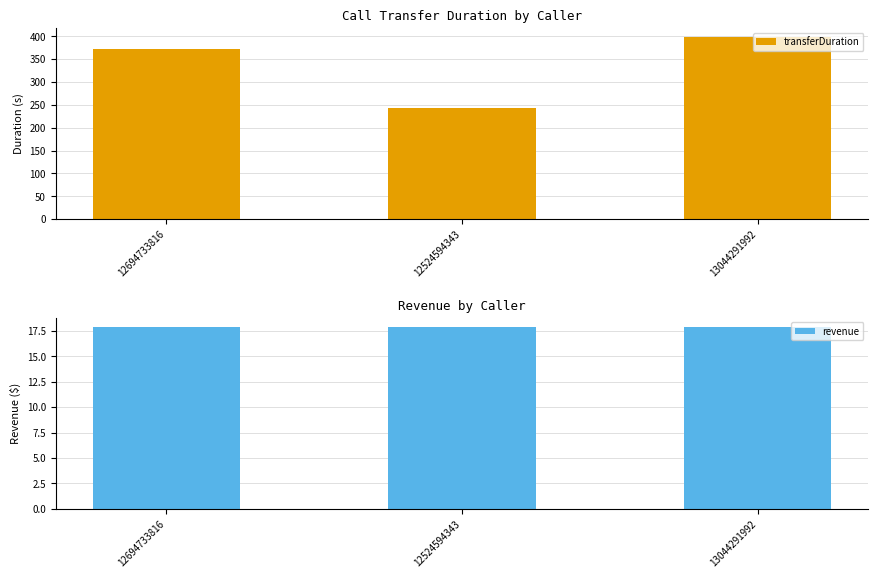

Which has a higher value, 13044291992 or 12694733816?

13044291992